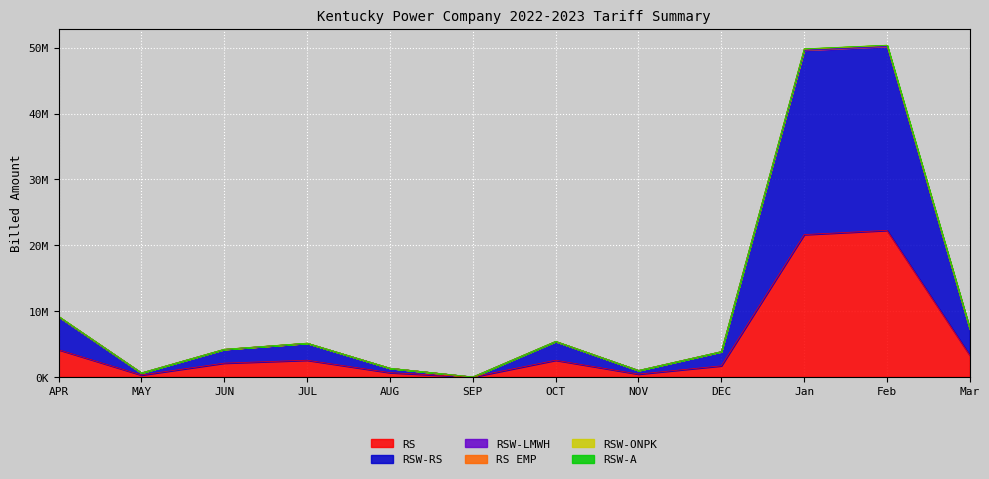

What is the label of the 11th point from the left?

Feb